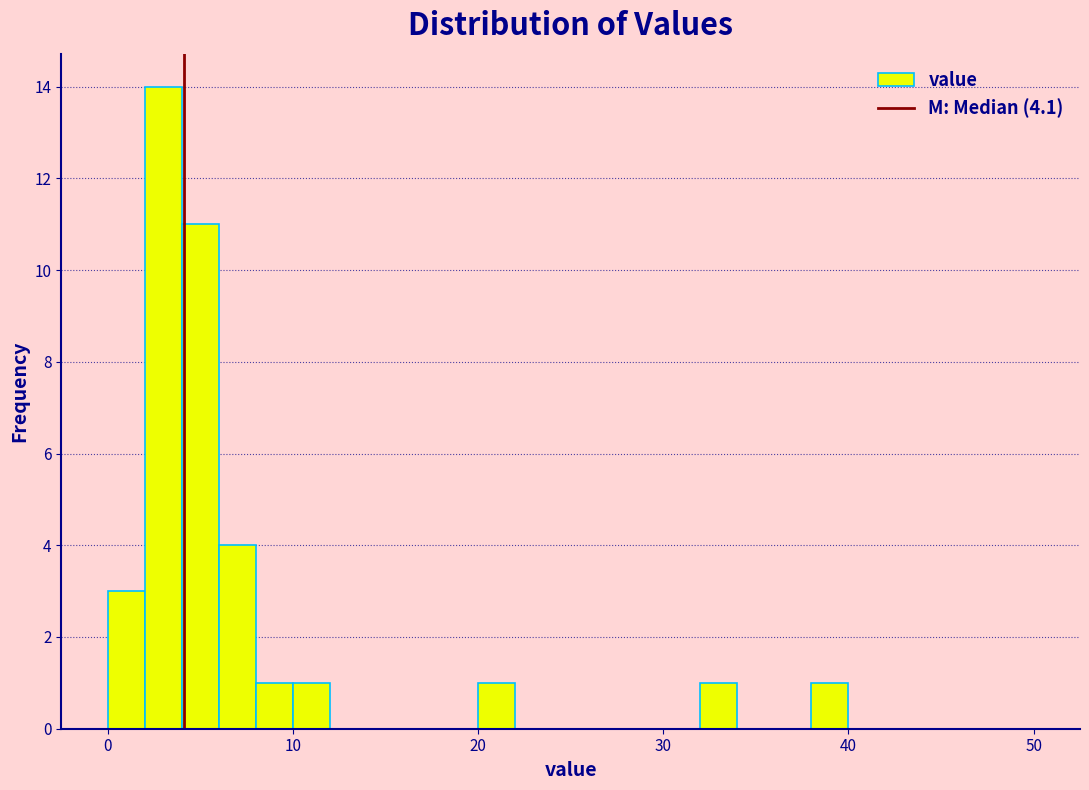

Around what value on the x-axis is the tallest bar? Give the approximate position of its centre, as read against the axis.

3